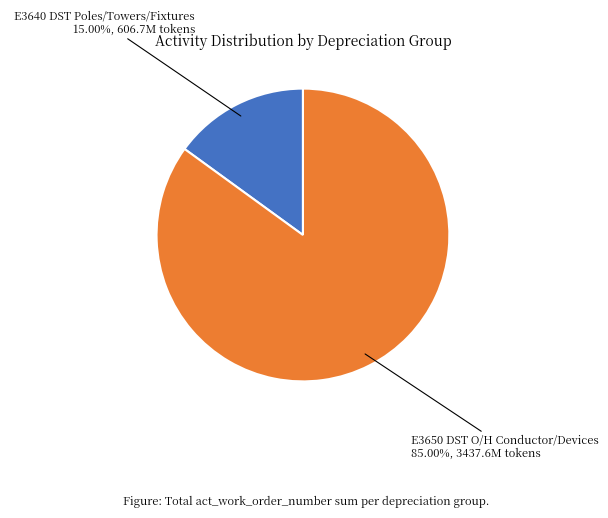

Is there any slice that represents more than half of the pie?

Yes